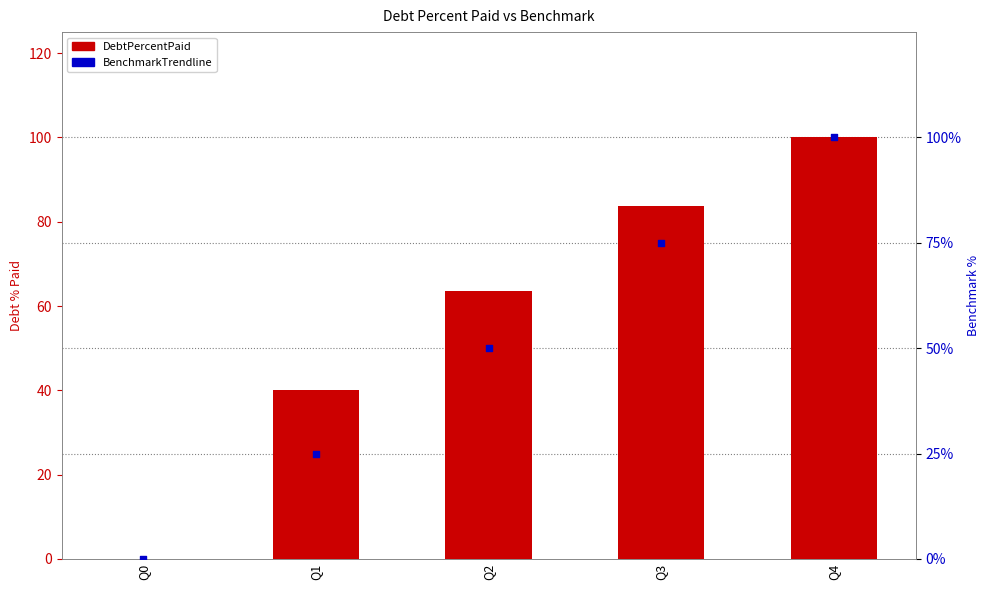

At which category is the sum across all series the highest?

Q4